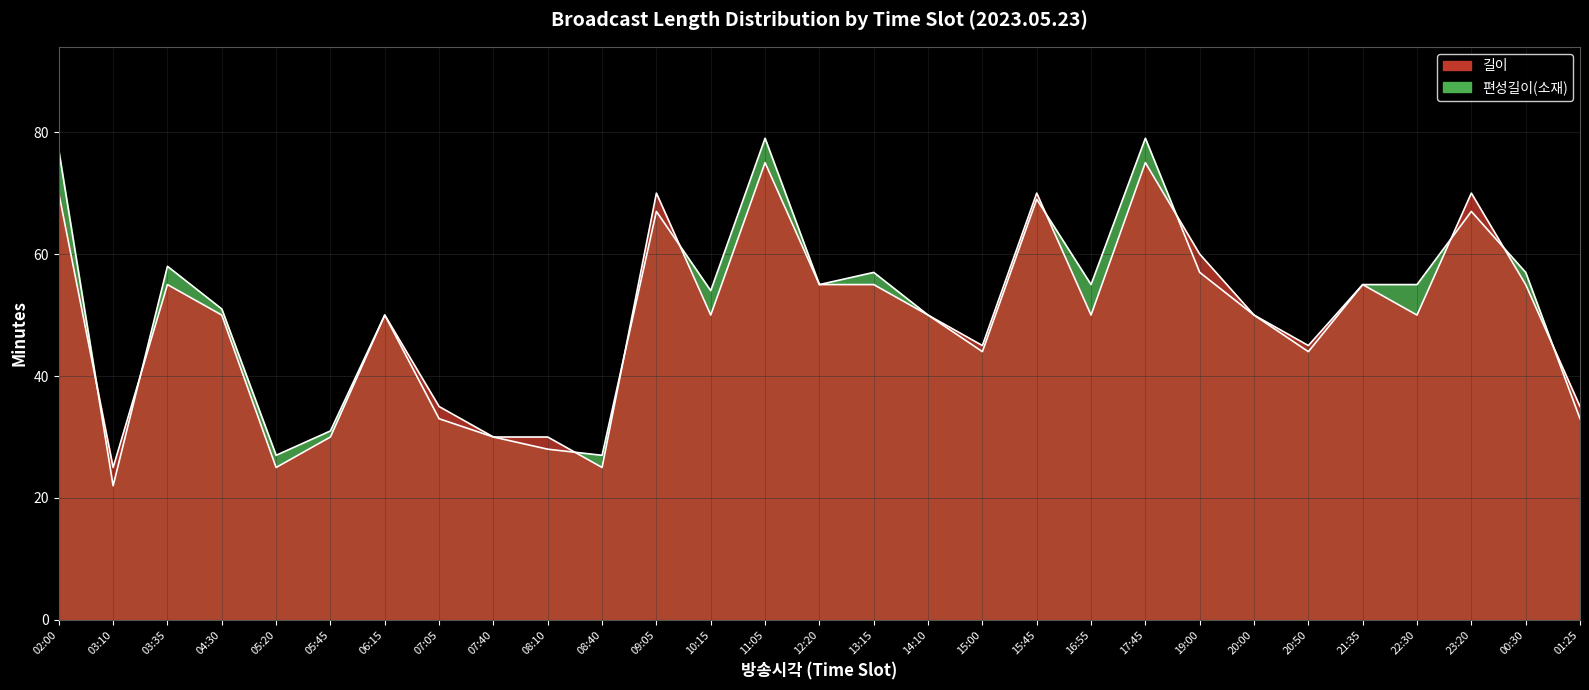

Reading left to right, list all the values displayed in this chart.

길이: 70	25	55	50	25	30	50	35	30	30	25	70	50	75	55	55	50	45	70	50	75	60	50	45	55	50	70	55	35
편성길이(소재): 77	22	58	51	27	31	50	33	30	28	27	67	54	79	55	57	50	44	69	55	79	57	50	44	55	55	67	57	33